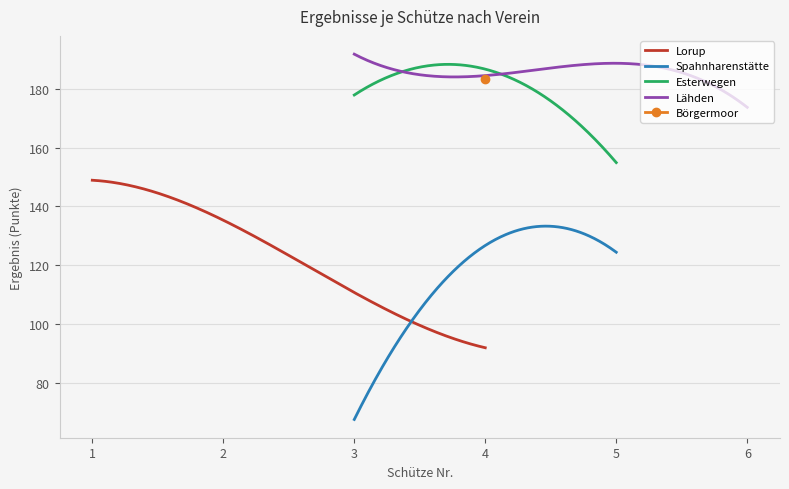

True or false: Spahnharenstätte and Esterwegen intersect in this chart.

False